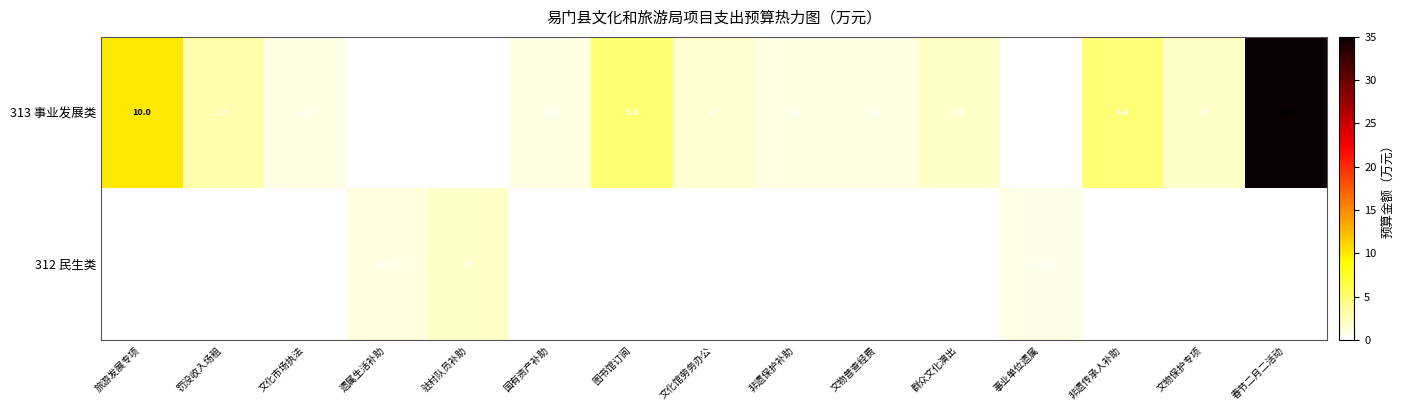

List the labels in order of 313 事业发展类 value, smallest first.

遗属生活补助, 驻村队员补助, 事业单位遗属, 文化市场执法, 非遗保护补助, 文物普查经费, 国有资产补助, 文化馆劳务办公, 群众文化演出, 文物保护专项, 罚没收入场租, 非遗传承人补助, 图书馆订阅, 旅游发展专项, 春节二月二活动